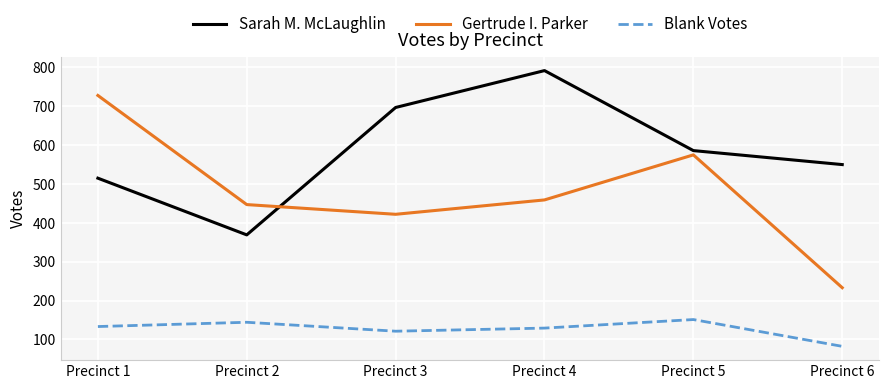

Reading left to right, transcribe all the data shown in this chart.

Sarah M. McLaughlin: 515	369	697	792	586	550
Gertrude I. Parker: 728	447	422	459	575	233
Blank Votes: 133	144	121	129	151	82